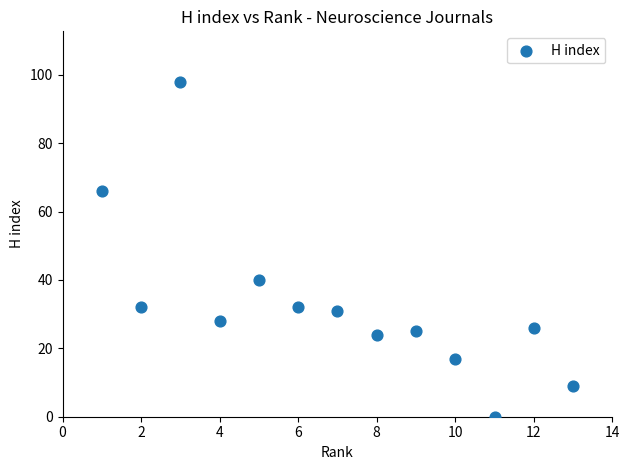

What Y value in the scatter plot is closest to 49?

40